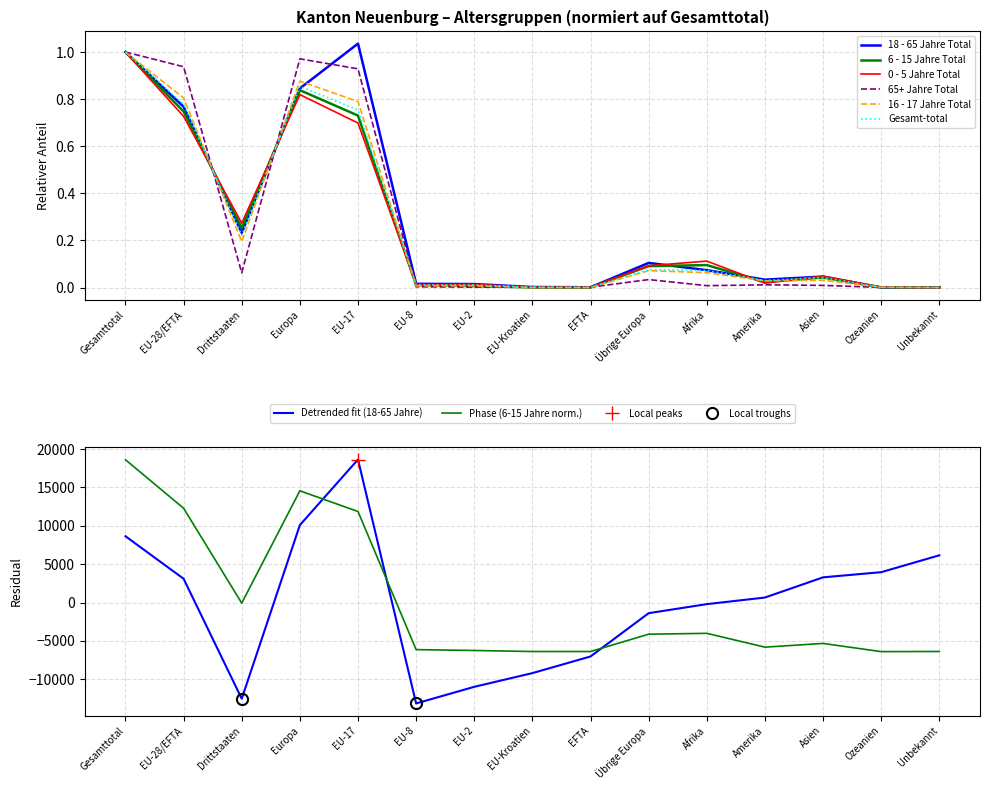

At which category does the chart reach its peak across all series?

EU-17